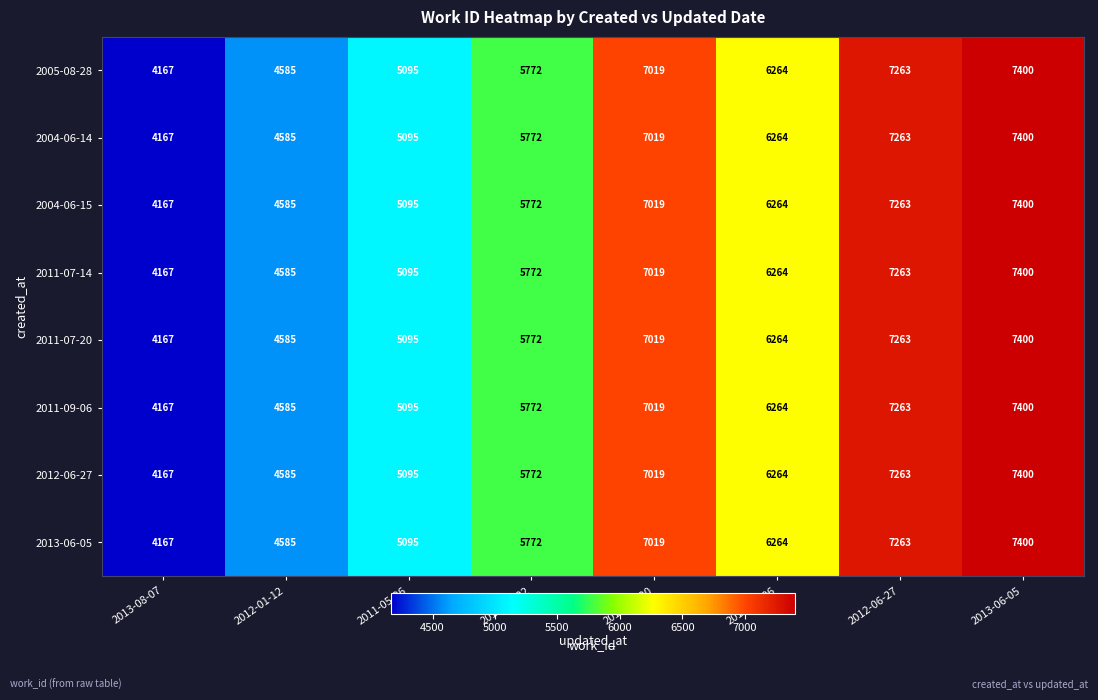

The value of 2004-06-14 at 2013-10-02 is 3977. True or false?

False